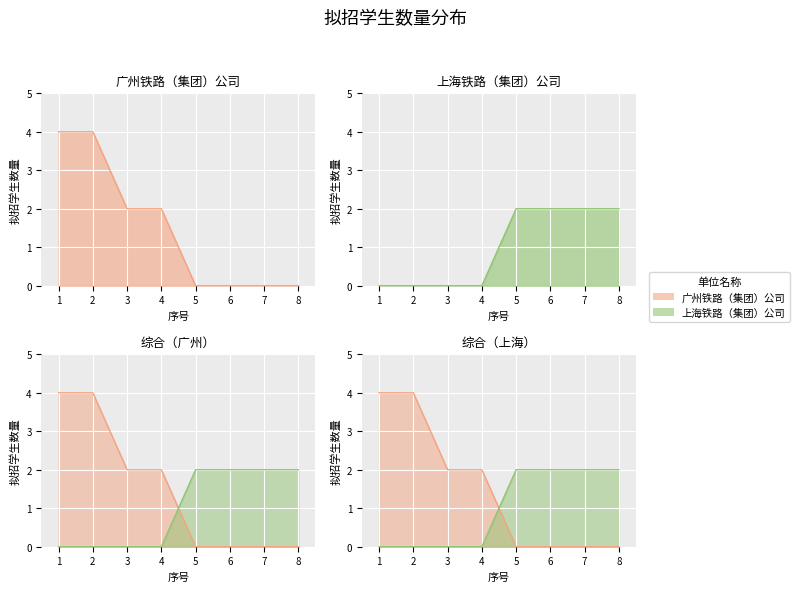

Which series changed the most between 7 and 8?

广州铁路（集团）公司